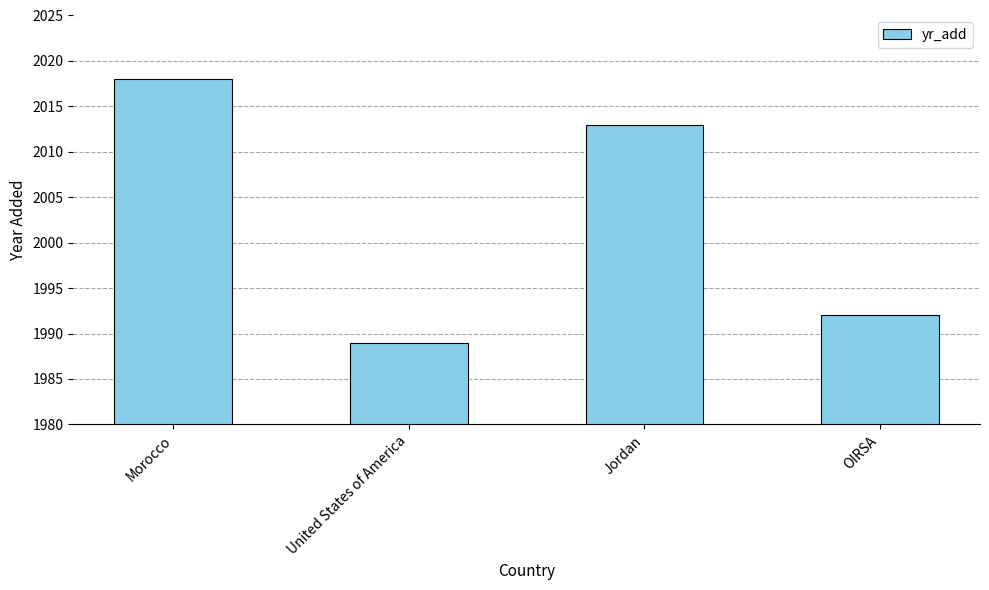

Approximately how many times larger is the value at United States of America compared to Jordan?

1.0